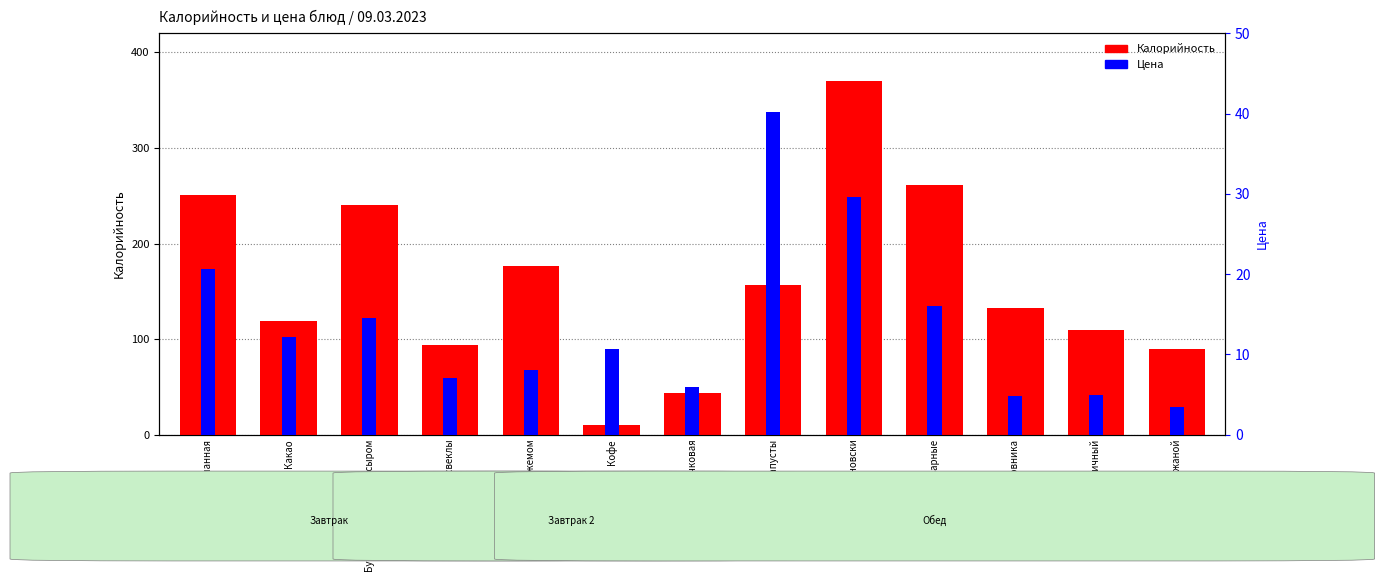

What is the label of the 10th bar from the left?

Макароны отварные